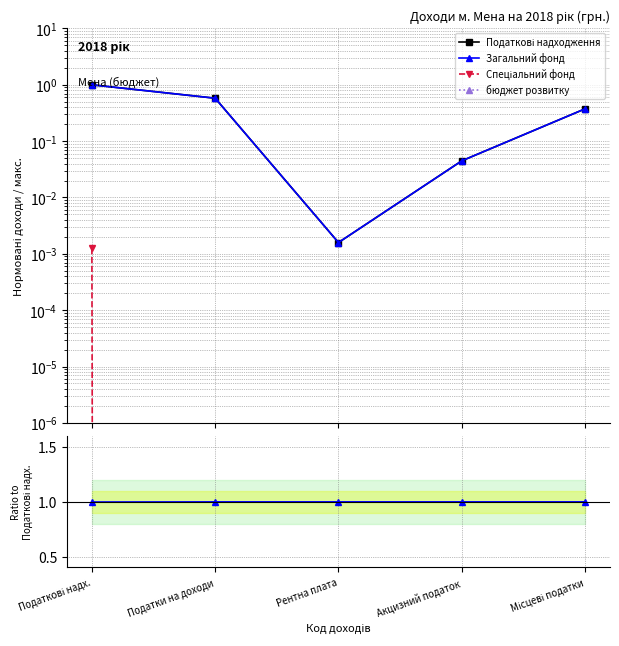

At which label does Податкові надходження reach its minimum?

Рентна плата